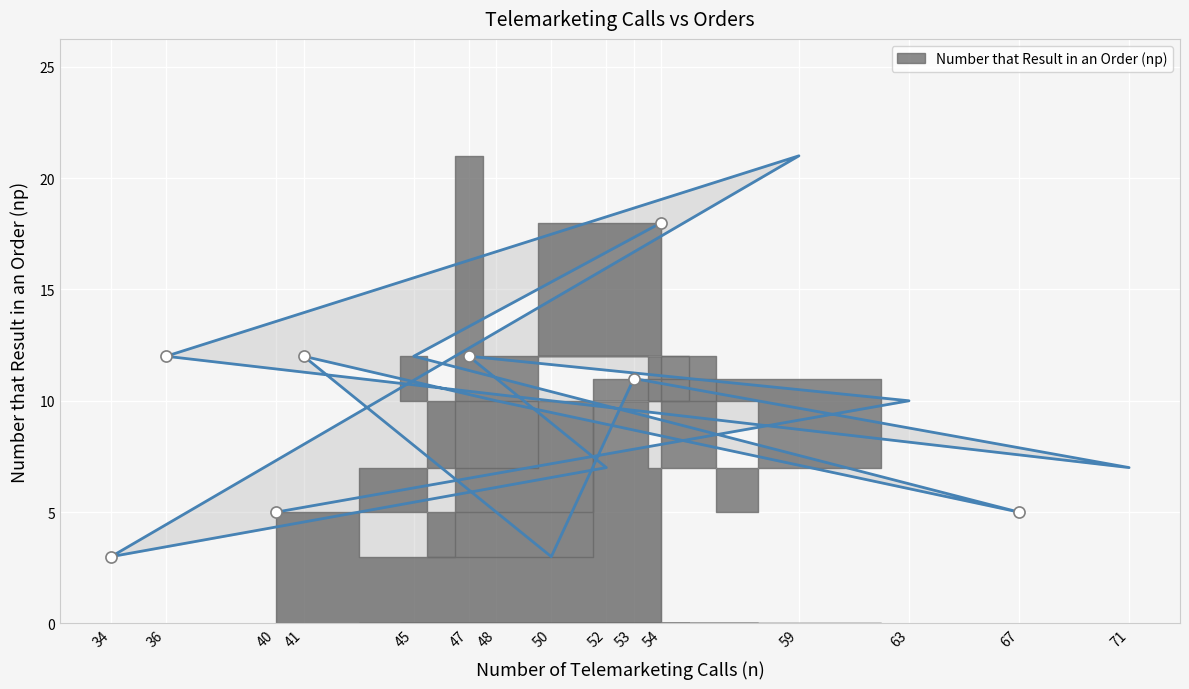

The value at 48 is 10. True or false?

True